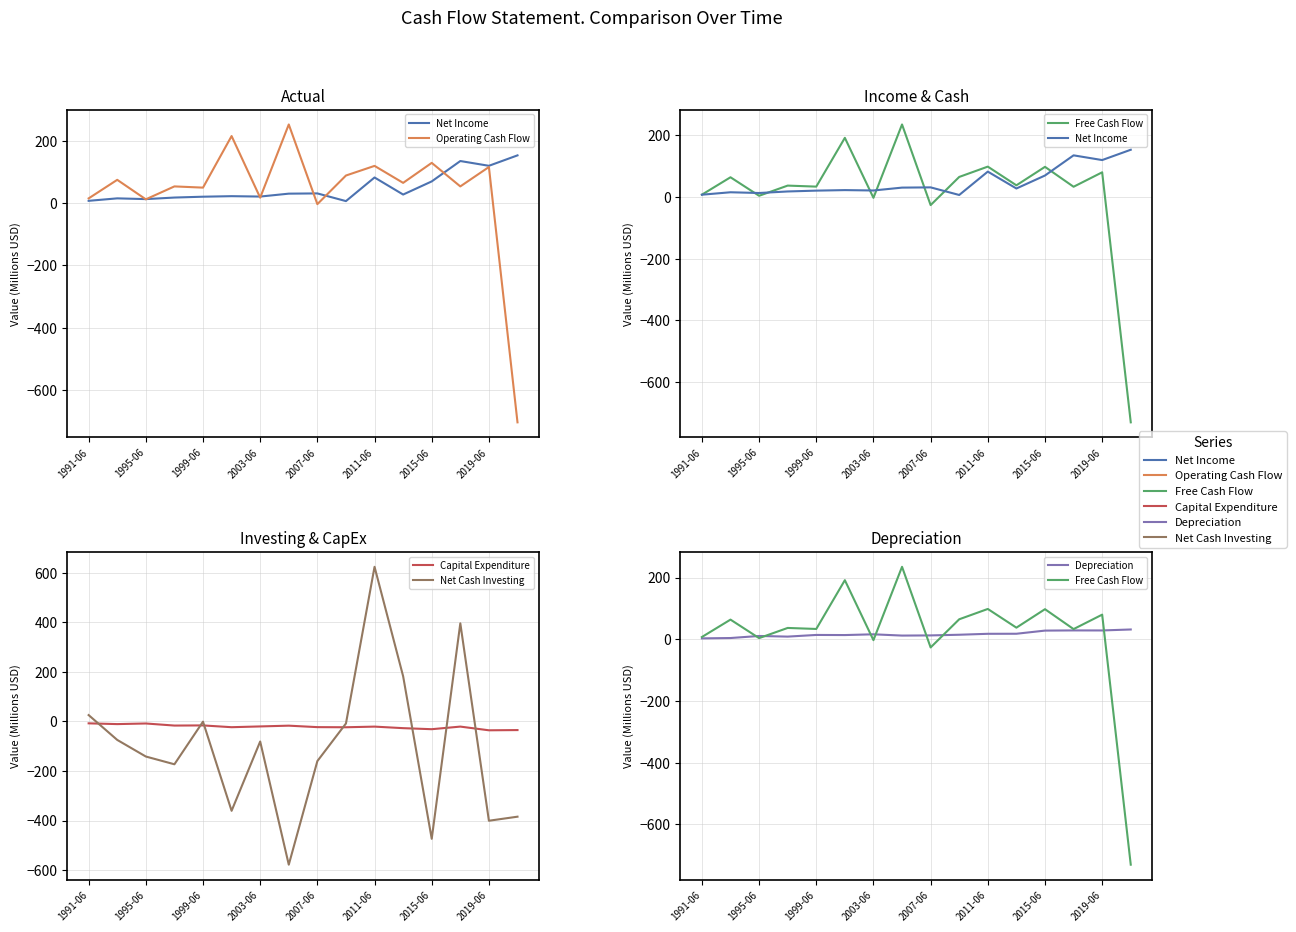

What is the difference between the Operating Cash Flow values at 10 and 2011-06?

95.6